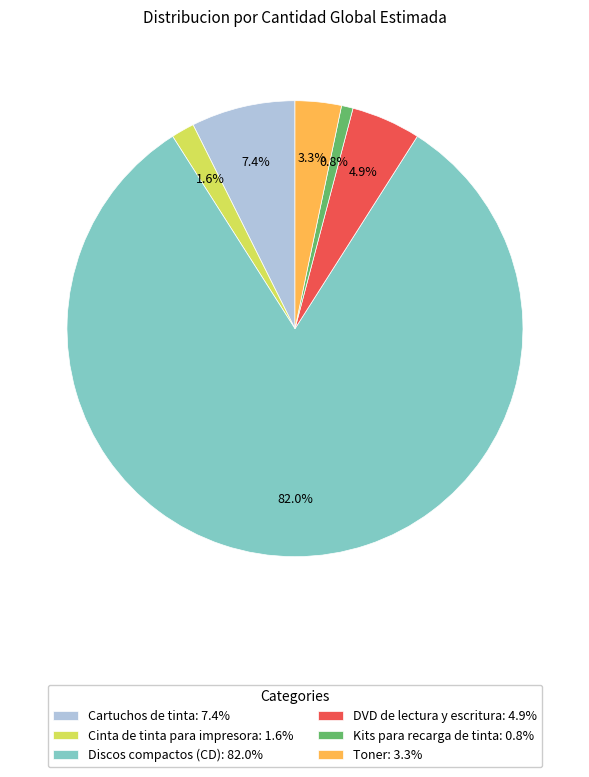

To the nearest percent, what is the difference between the largest and smallest slice percentages?

81%